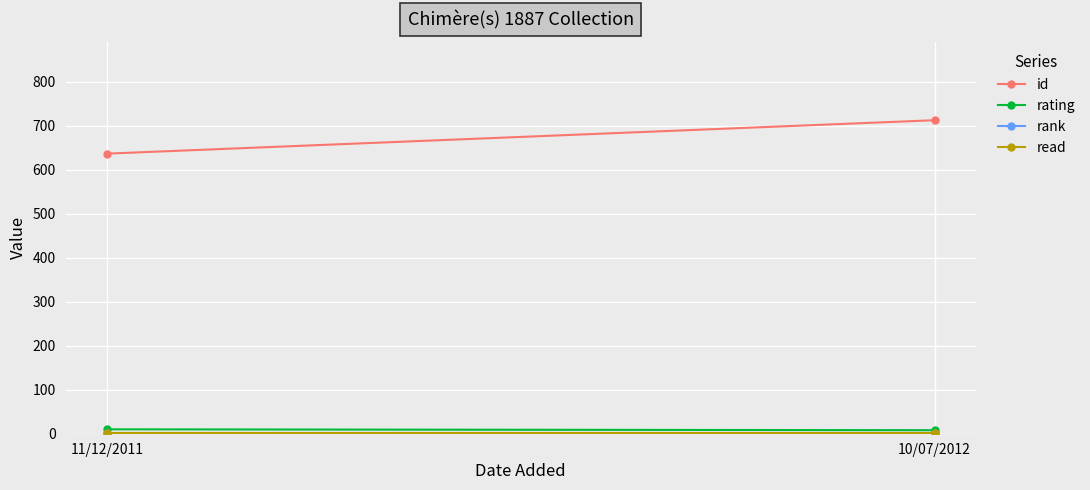

The rank series shows 1 at 11/12/2011. True or false?

False